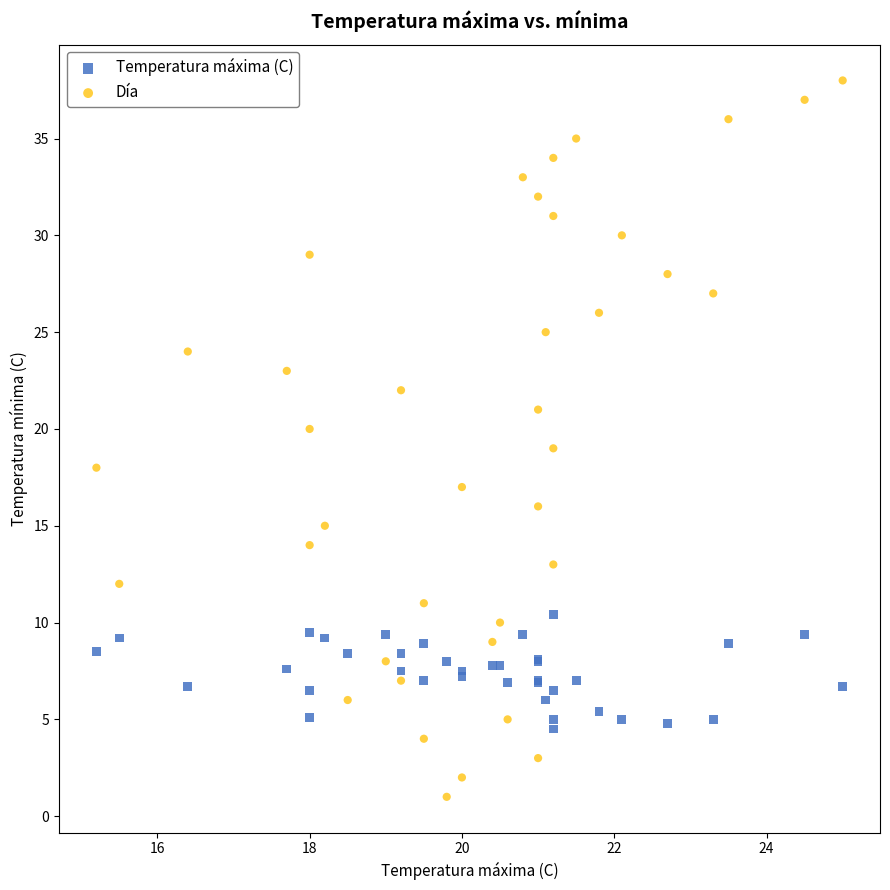

Which series contains the lowest Y value?

Día